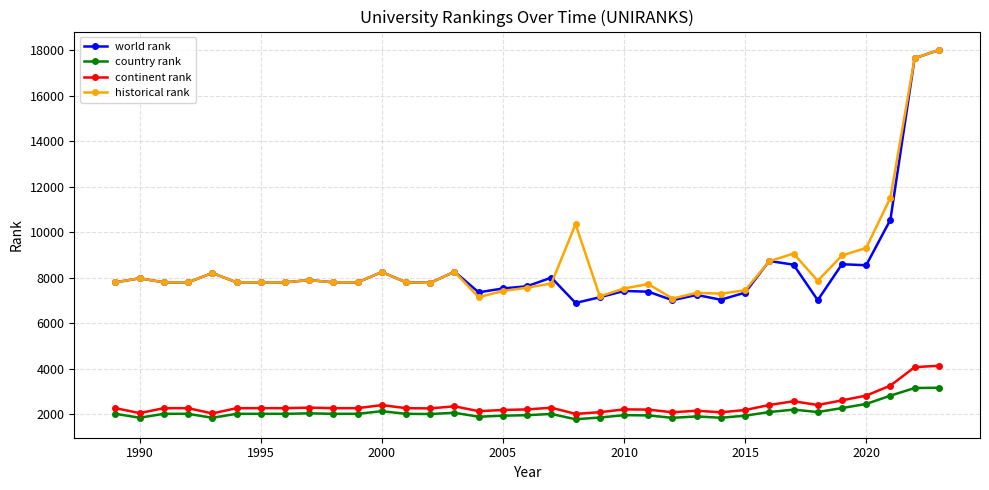

True or false: world rank has more than 1 interior local peaks.

True